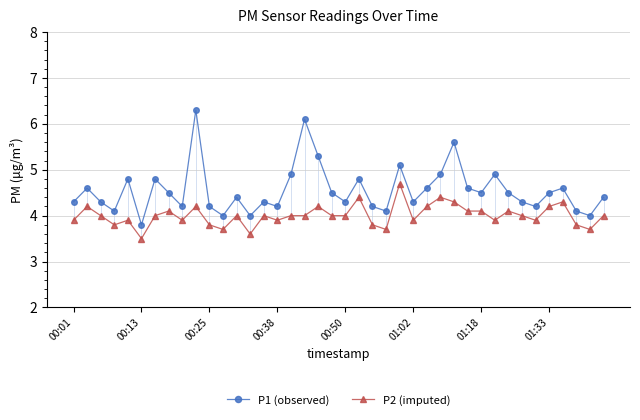

True or false: P1 (observed) has more than 2 points higher than both neighbors.

True